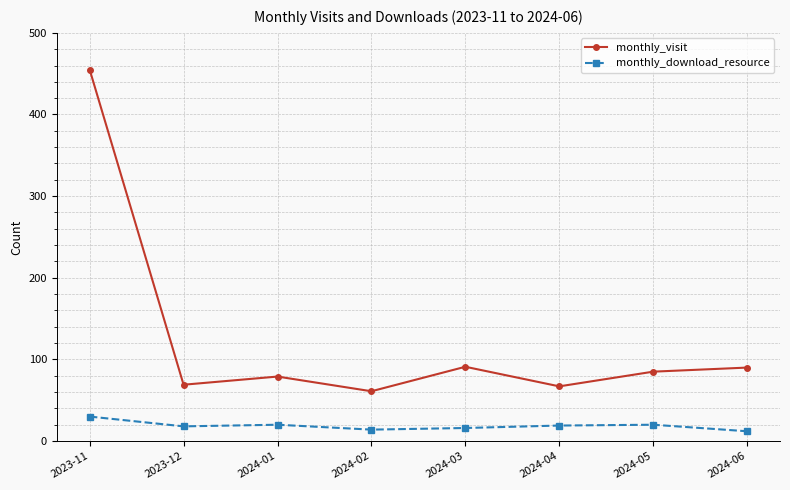

At how many categories does at least one series exceed 184?

1